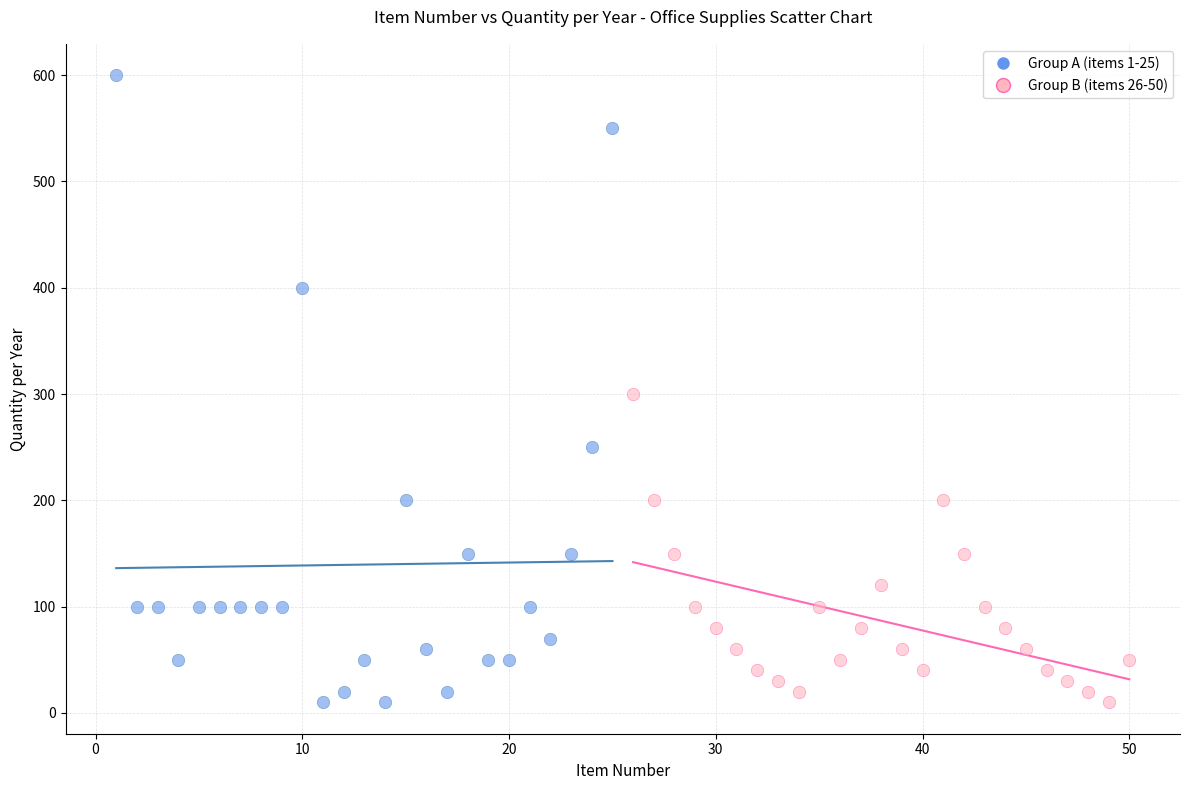

What are all the series names shown in the legend?

Group A (items 1-25), Group B (items 26-50)